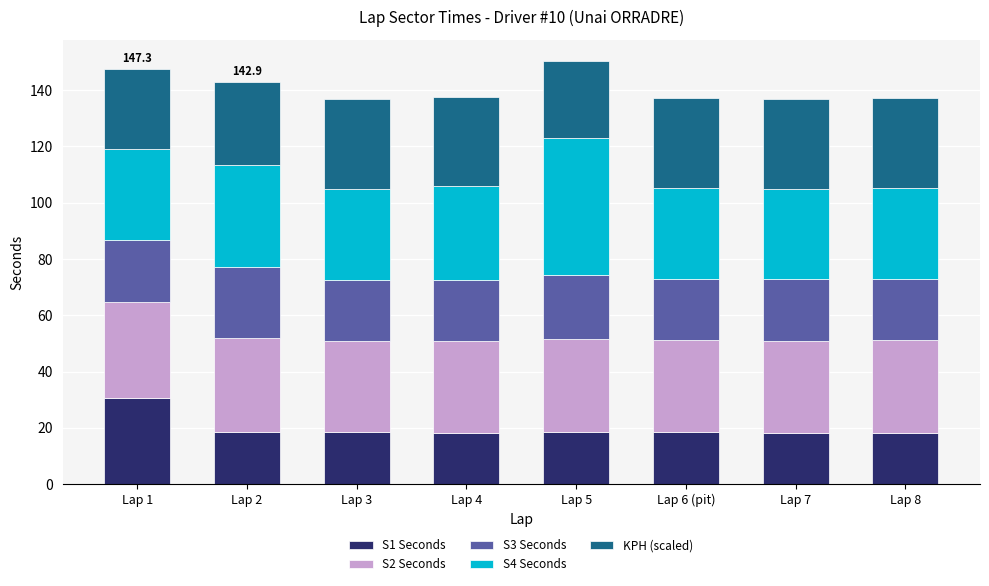

Is it true that S1 Seconds equals 8.4 at Lap 5?

False